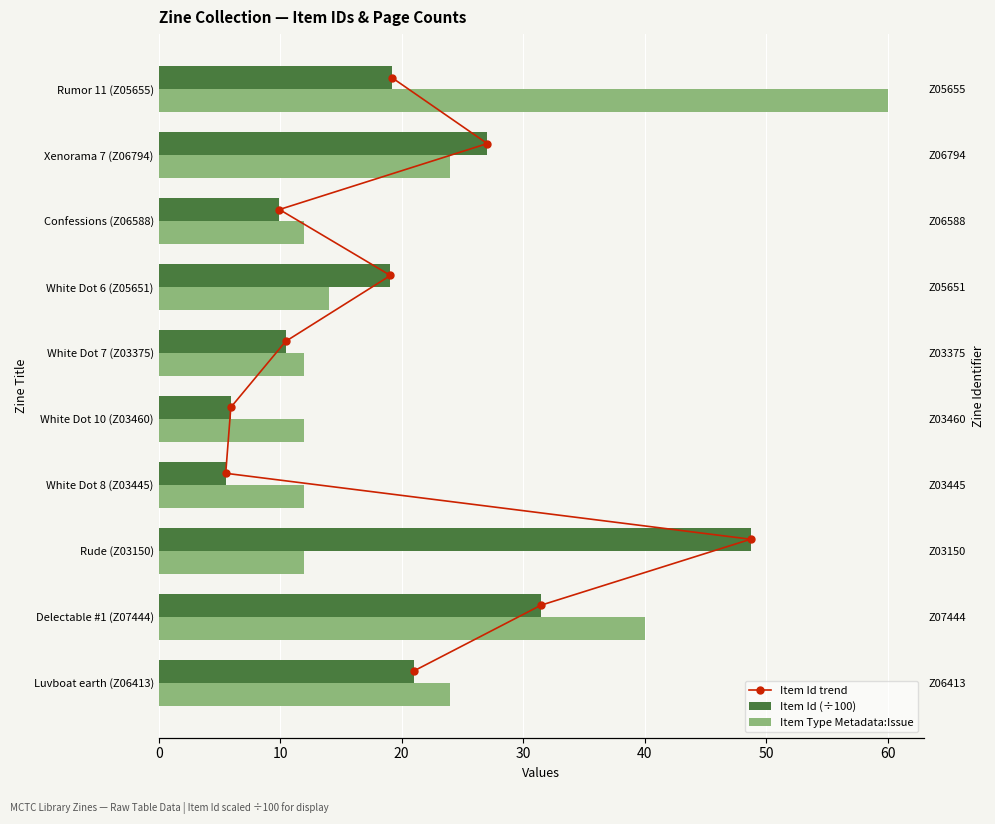

Which series has the largest range (max minus min)?

Item Type Metadata:Issue